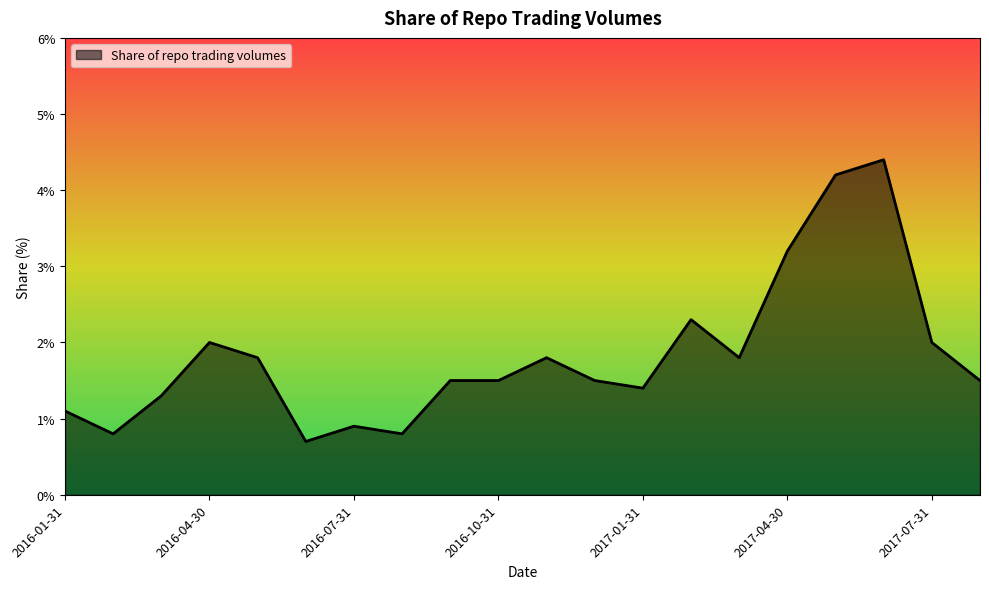

What is the smallest value displayed?

0.7